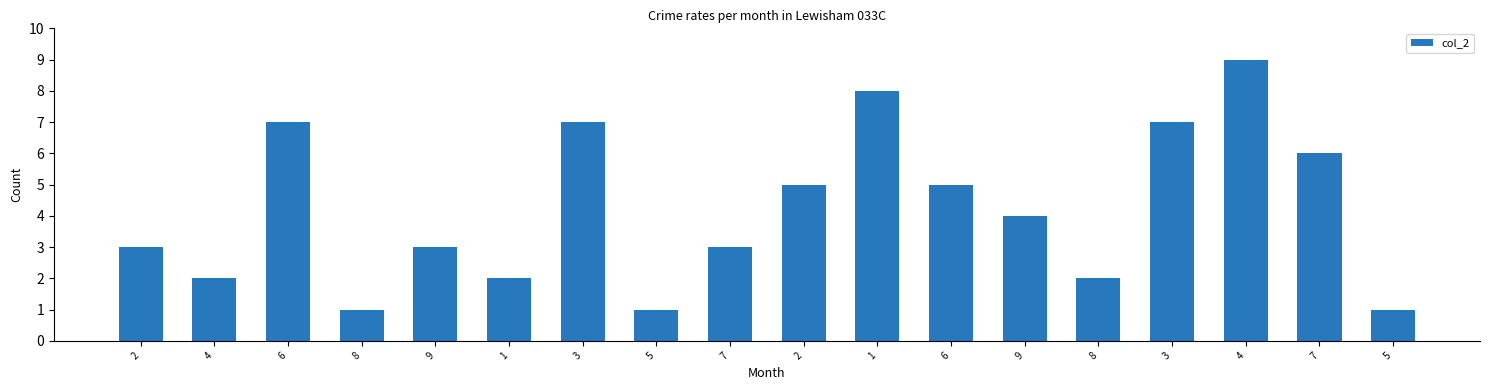

How many values are between 2 and 7?

13